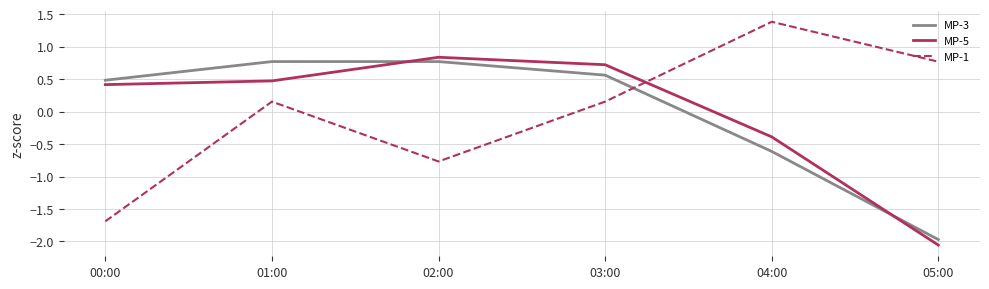

Rank the series by their average value, from lowest to highest.

MP-5, MP-3, MP-1